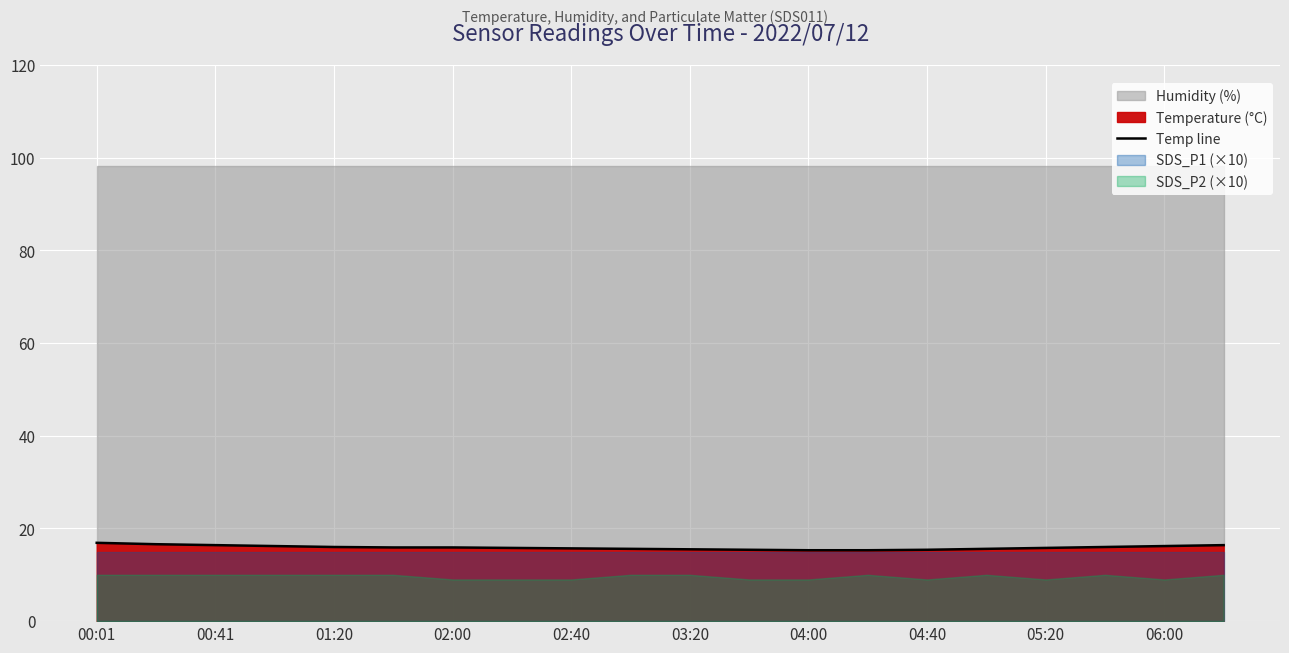

The value of Temp line at 04:00 is 4.4. True or false?

False